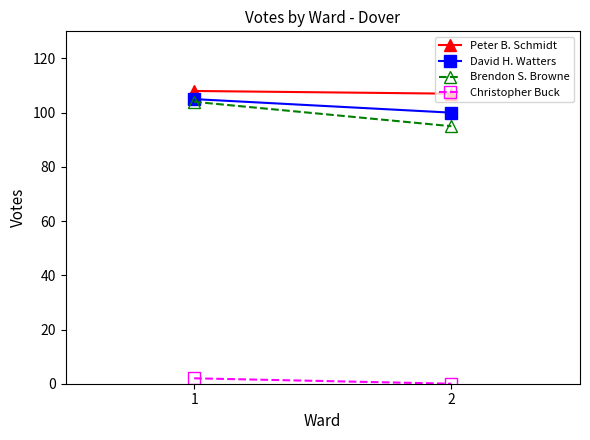

What is the value of the David H. Watters point at the 2nd from the left?

100